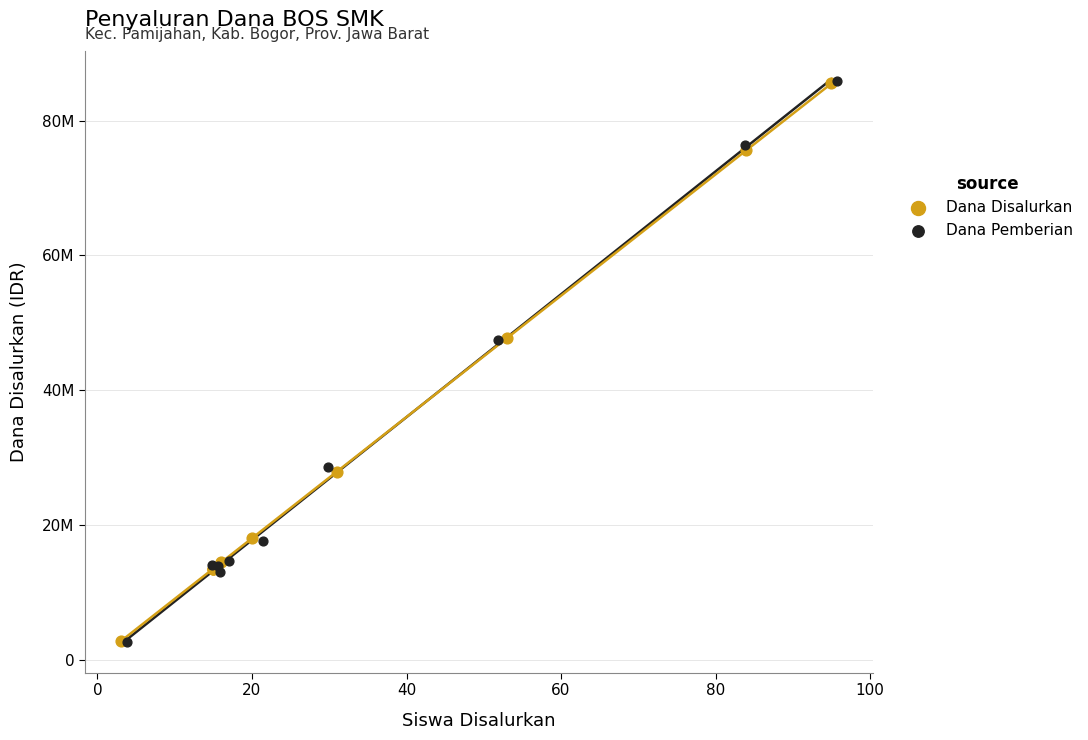

Which series has the widest spread of Y values?

Dana Pemberian